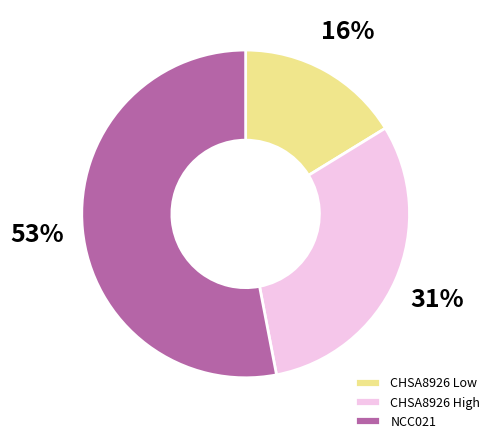

Between 4 and 8, which series saw the biggest shift?

NCC021